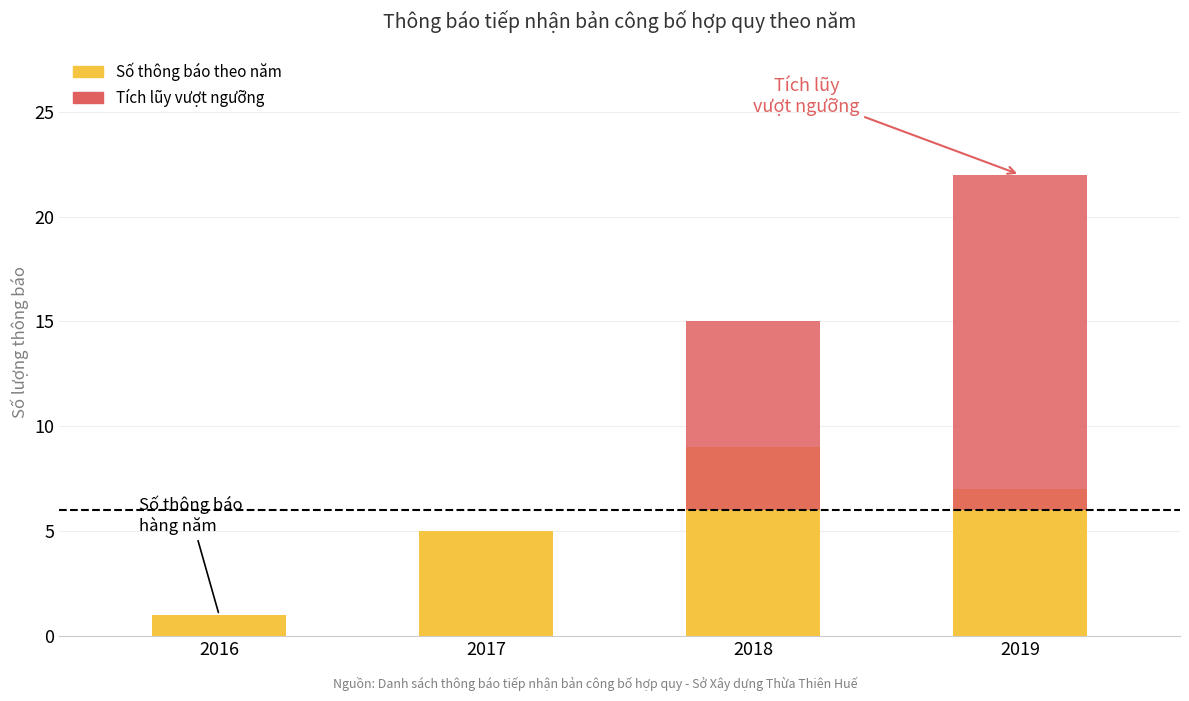

What is the difference between the second highest and second lowest values in the Số thông báo theo năm series?

2